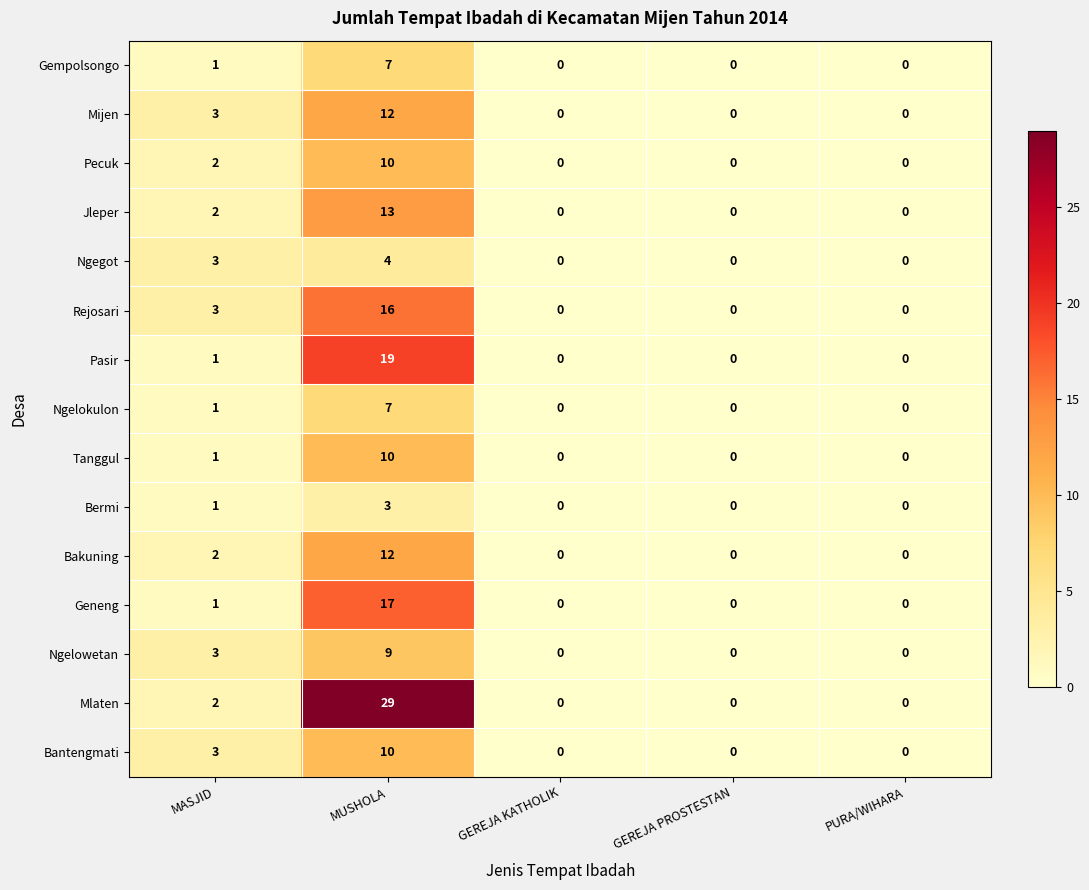

What is the sum of all Gempolsongo values?

8